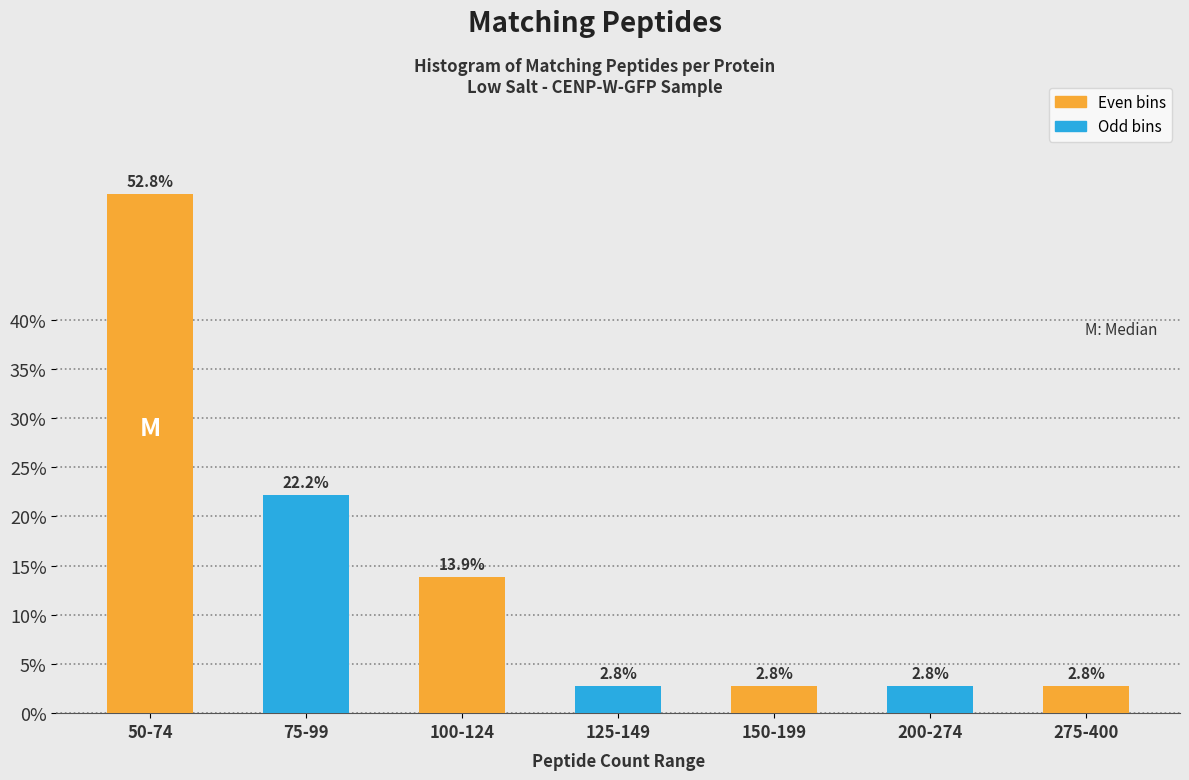

Reading left to right, what are all the values shown in this chart?

52.8	22.2	13.9	2.8	2.8	2.8	2.8